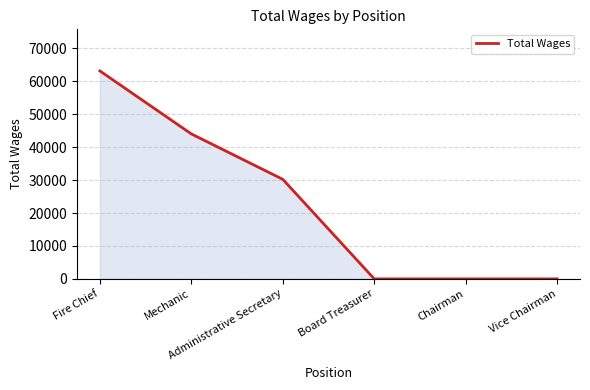

What is the greatest value displayed?

63184